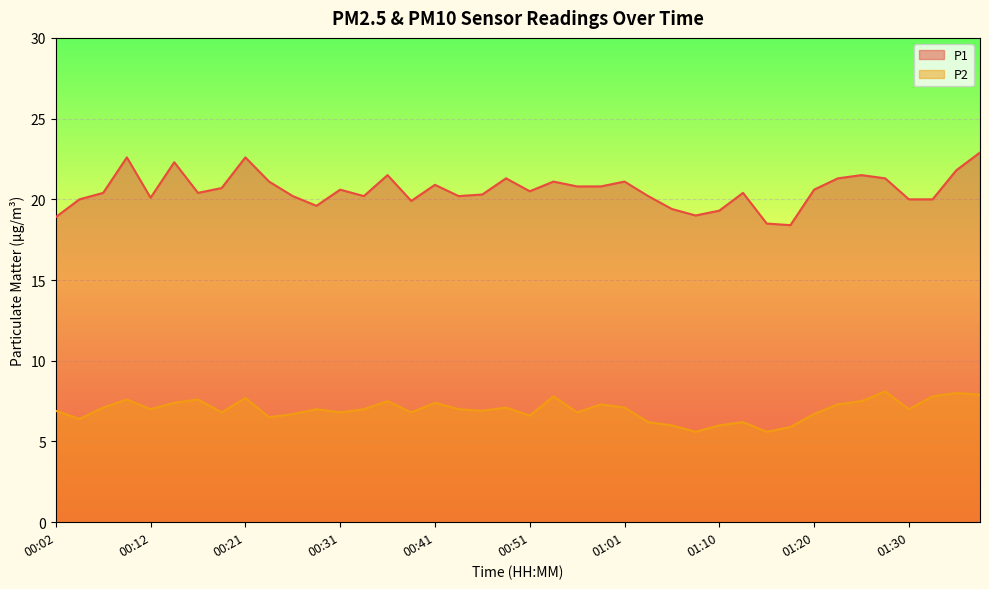

Reading left to right, transcribe all the data shown in this chart.

P1: 18.9	20.0	20.4	22.6	20.1	22.3	20.4	20.7	22.6	21.1	20.2	19.6	20.6	20.2	21.5	19.9	20.9	20.2	20.3	21.3	20.5	21.1	20.8	20.8	21.1	20.2	19.4	19.0	19.3	20.4	18.5	18.4	20.6	21.3	21.5	21.3	20.0	20.0	21.8	22.9
P2: 6.9	6.4	7.1	7.6	7.0	7.4	7.6	6.8	7.7	6.5	6.7	7.0	6.8	7.0	7.5	6.8	7.4	7.0	6.9	7.1	6.6	7.8	6.8	7.3	7.1	6.2	6.0	5.6	6.0	6.2	5.6	5.9	6.7	7.3	7.5	8.1	7.0	7.8	8.0	7.9